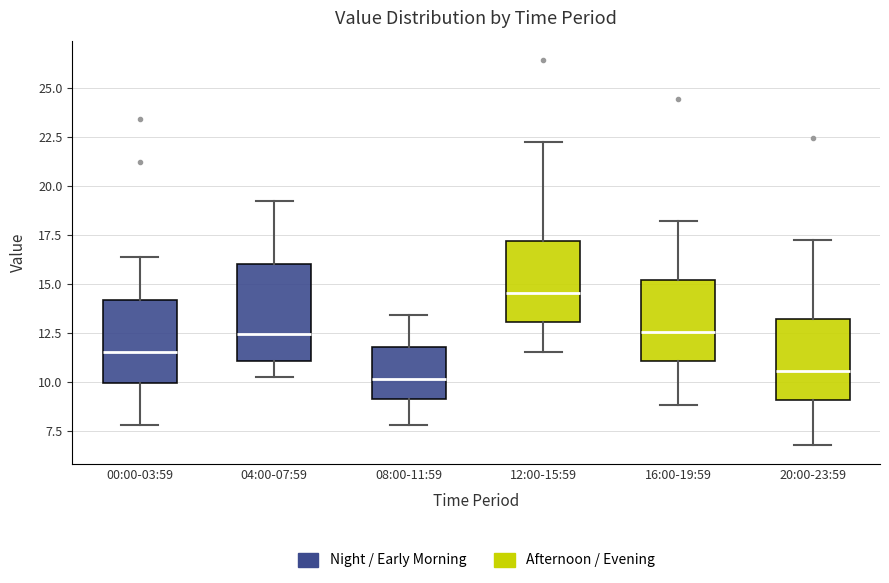

Where is the lower edge of the box for 08:00-11:59 on the y-axis? The values are not printed on the chart, so give them approximately, as read against the axis.

9.0